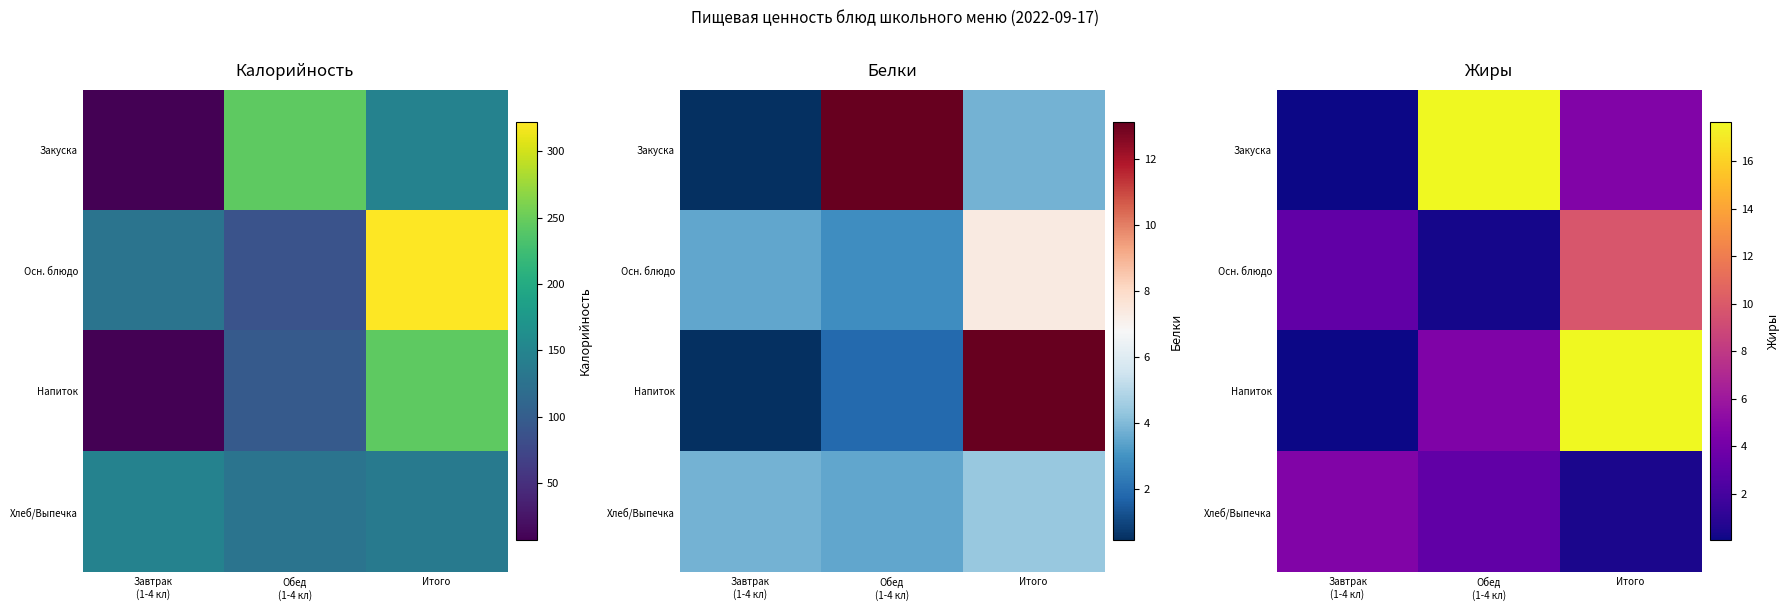

Is the value of Осн. блюдо at Итого greater than the value of Закуска at Обед (1-4 кл)?

No